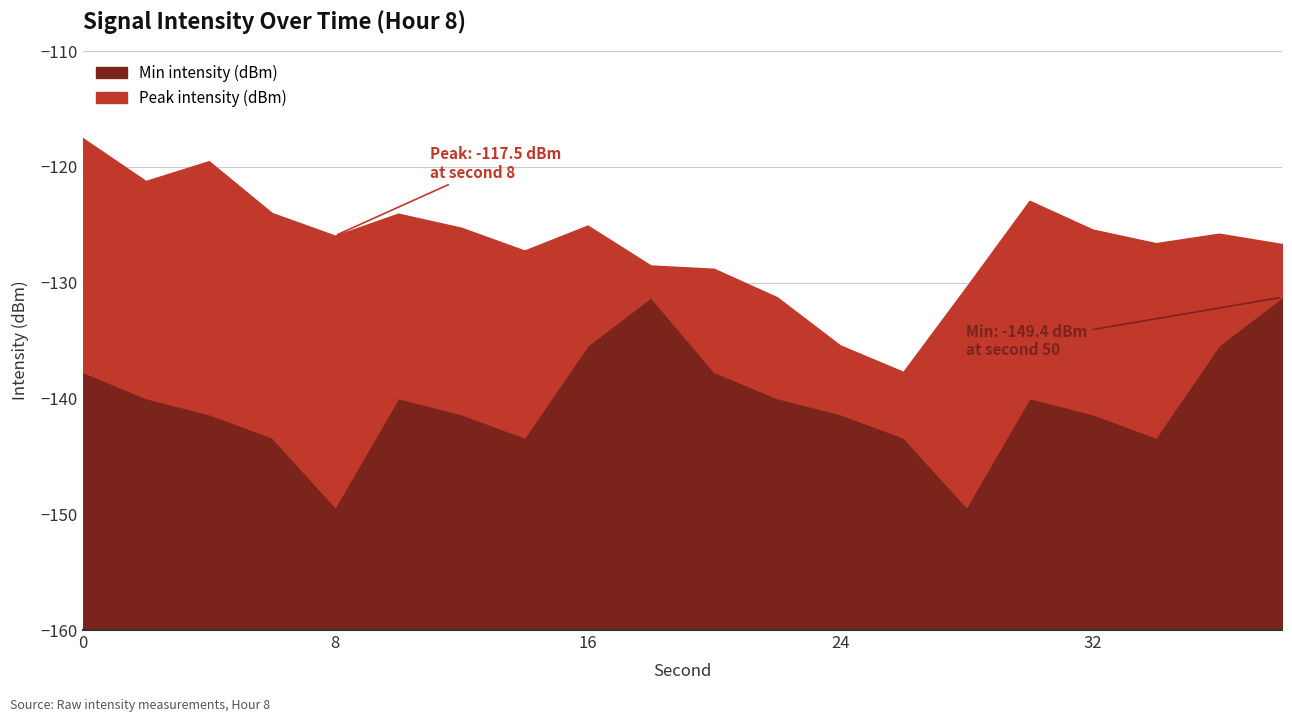

How many values in the Min intensity (dBm) series are below -139?

14